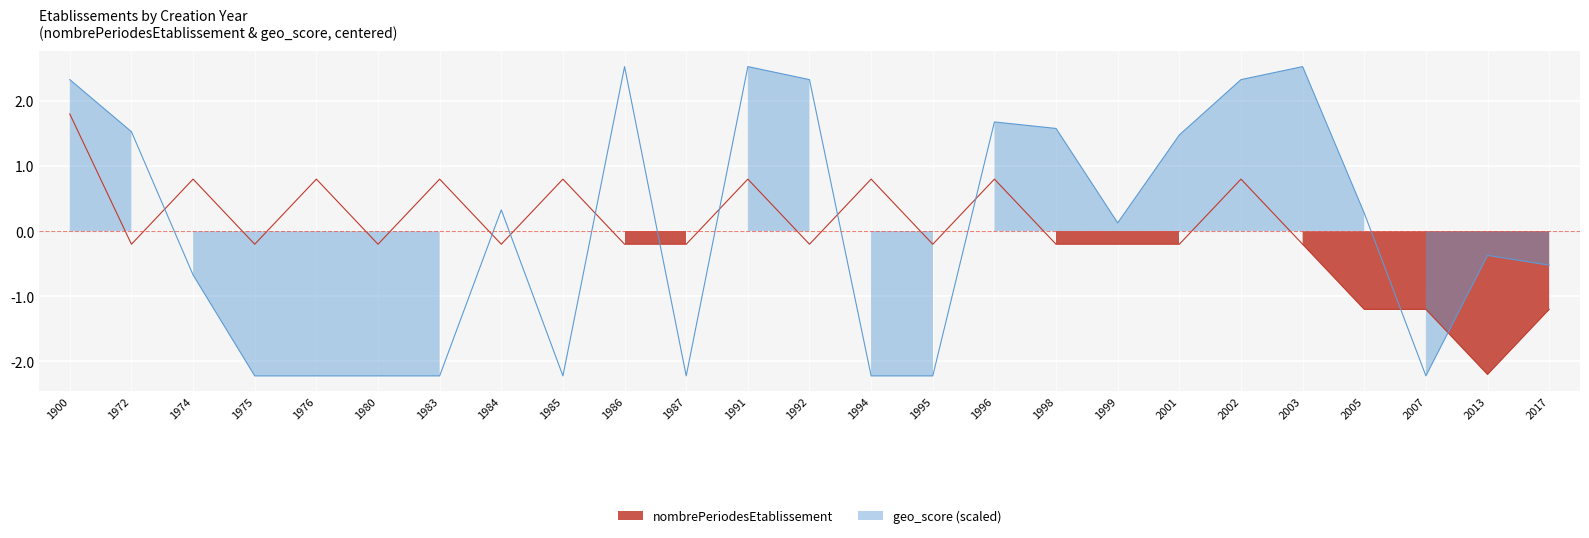

Which has a higher value, 2005 or 1987?

1987